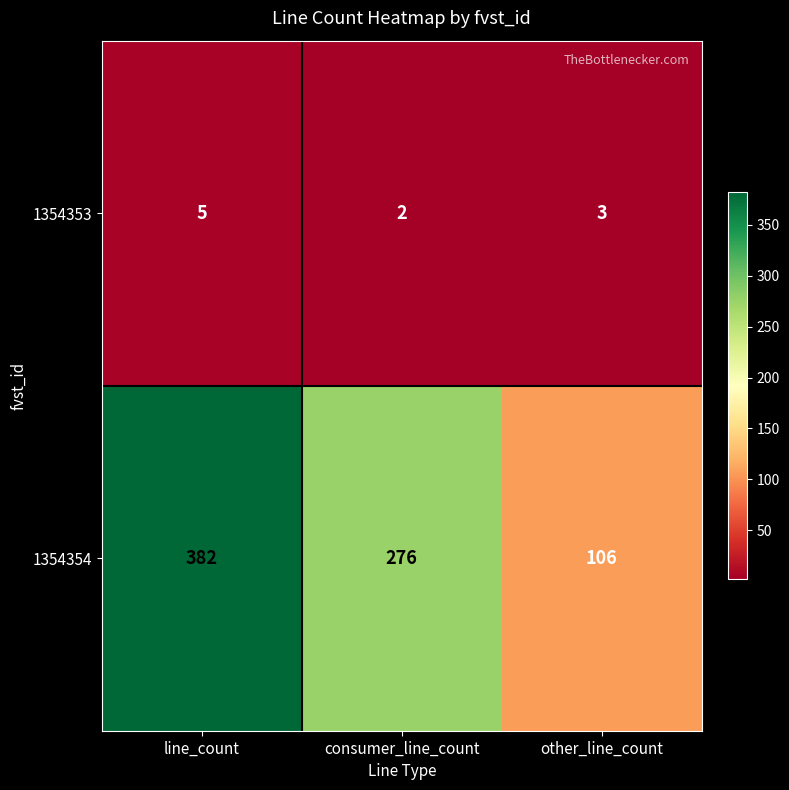

Reading left to right, extract all data points from this chart.

1354353: 5	2	3
1354354: 382	276	106